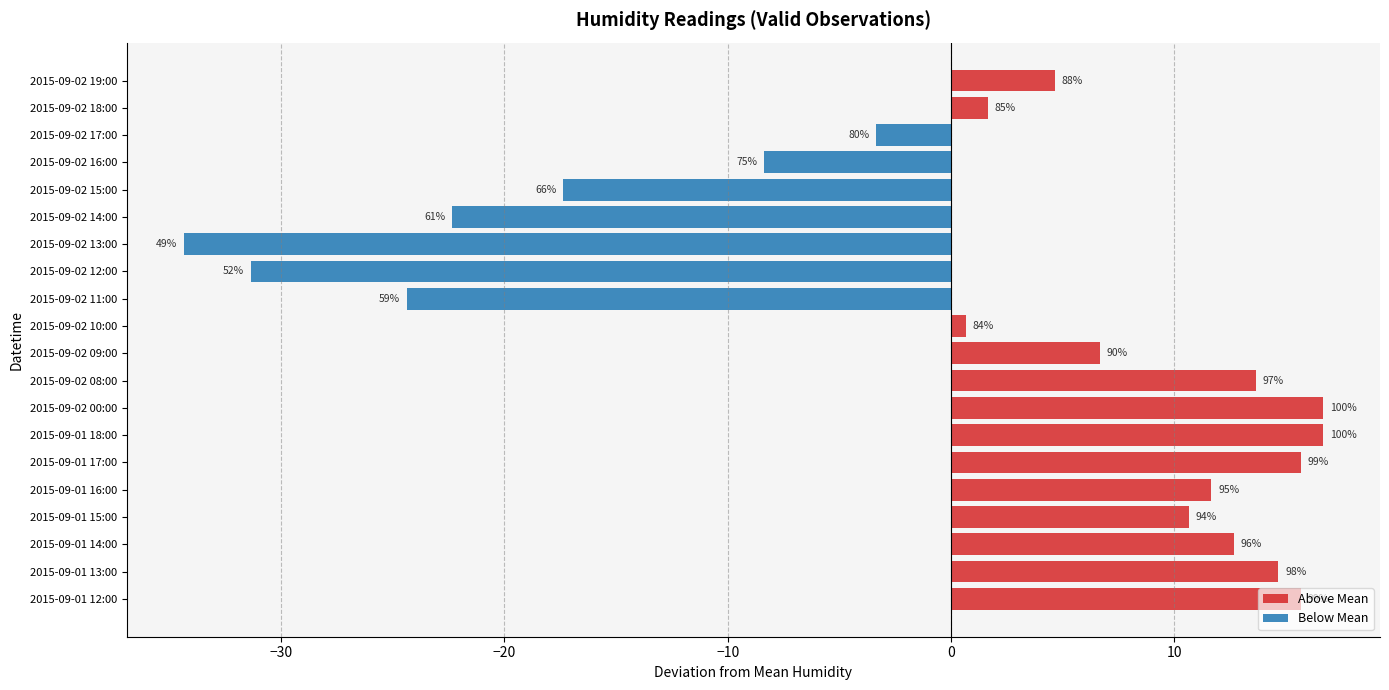

What is the value of the 19th bar from the left?

85